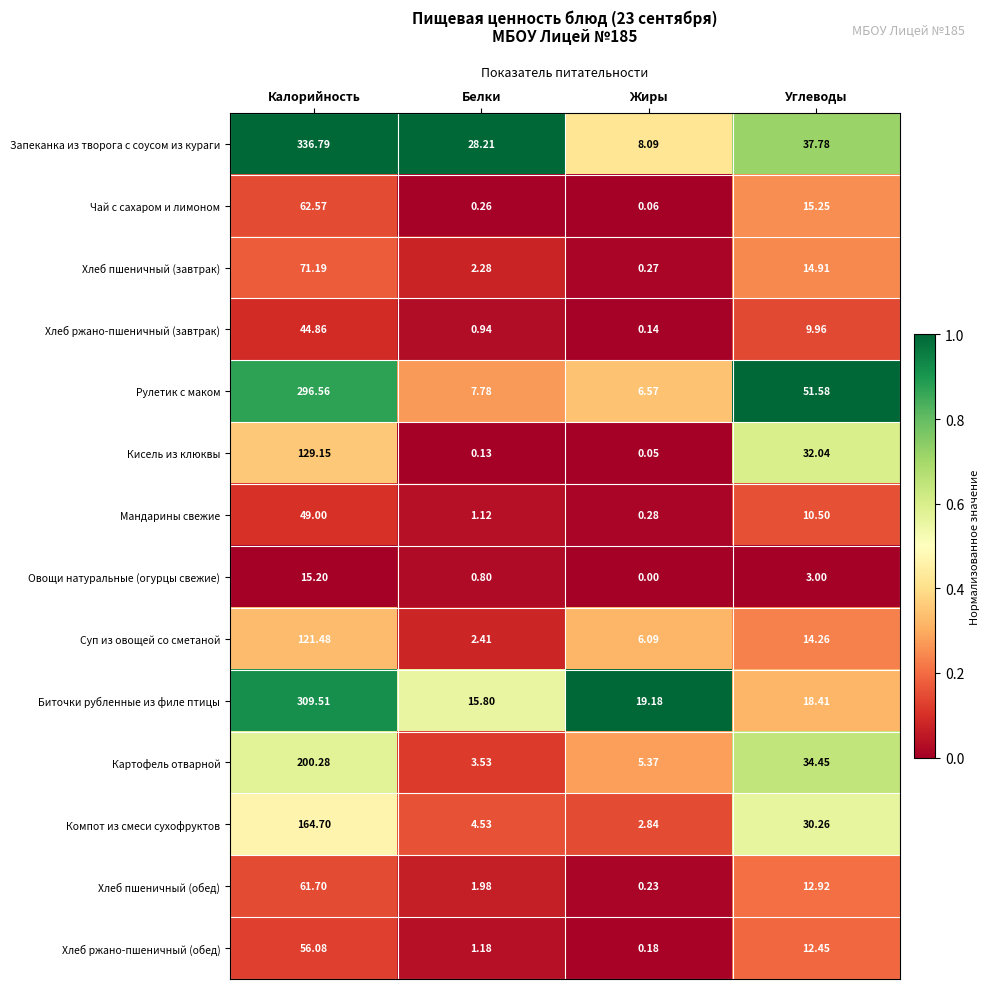

Where does the Хлеб пшеничный (завтрак) series first go above 14?

Калорийность